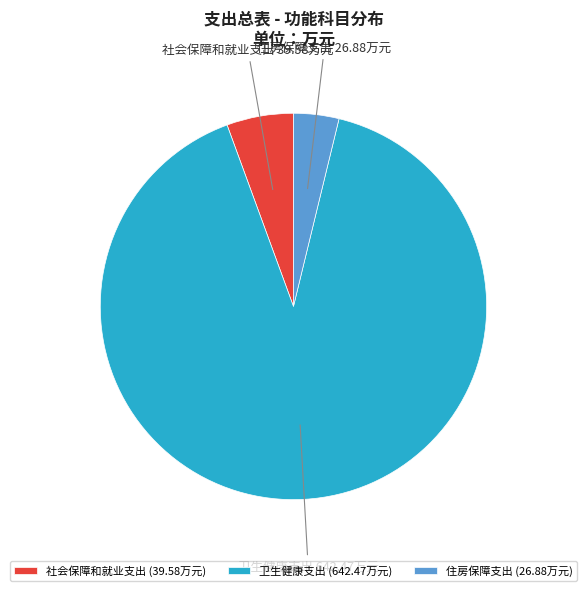

Is the sum of 社会保障和就业支出 and 住房保障支出 greater than half?

No